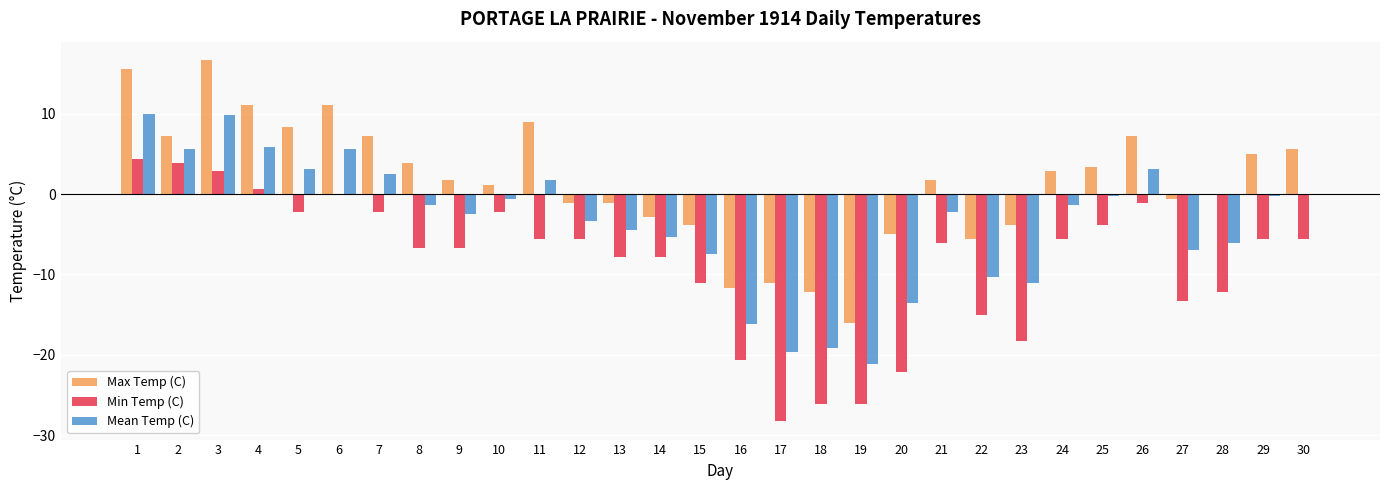

What is the highest value of the Max Temp (C) series?

16.7